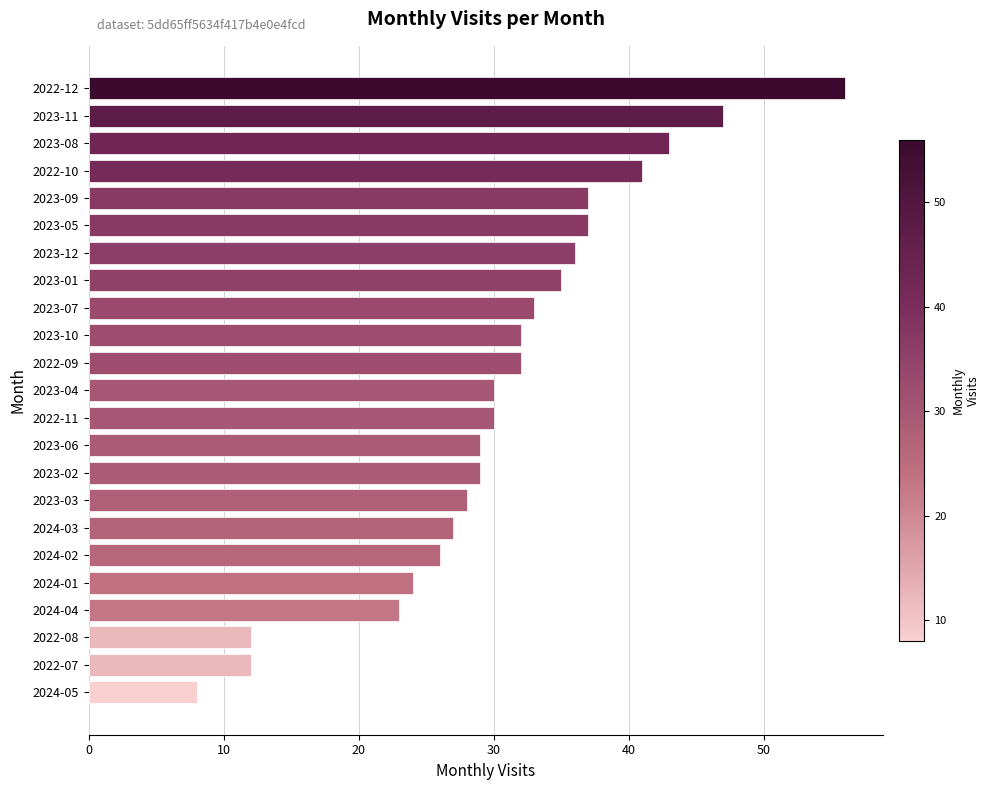

How many series are shown in this chart?

1